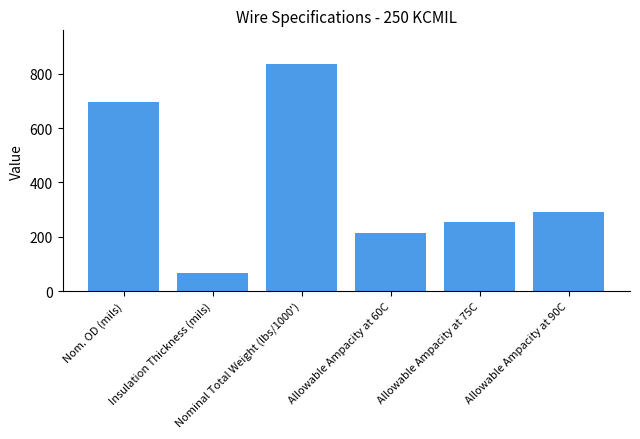

True or false: the data shows 334 at Allowable Ampacity at 75C.

False